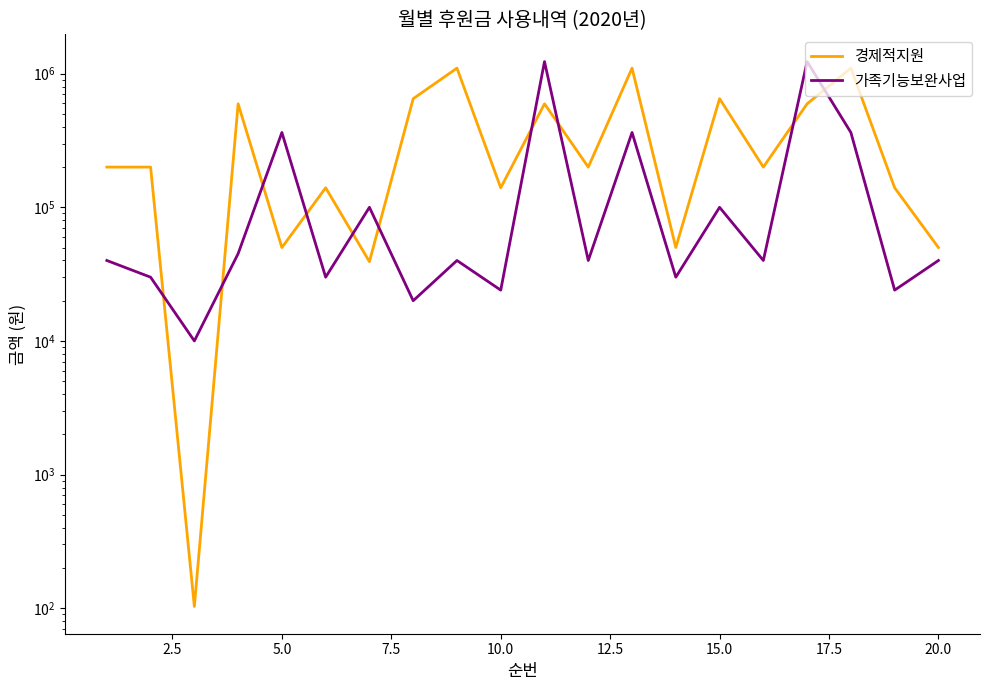

The 가족기능보완사업 series shows 40000 at 20.0. True or false?

True